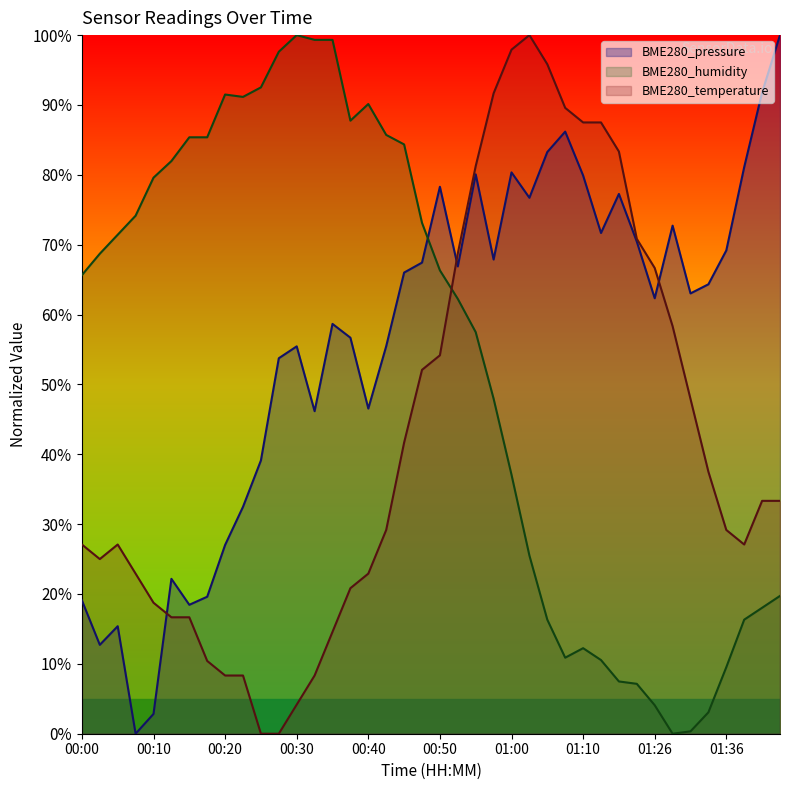

Does the chart have visible grid lines?

No